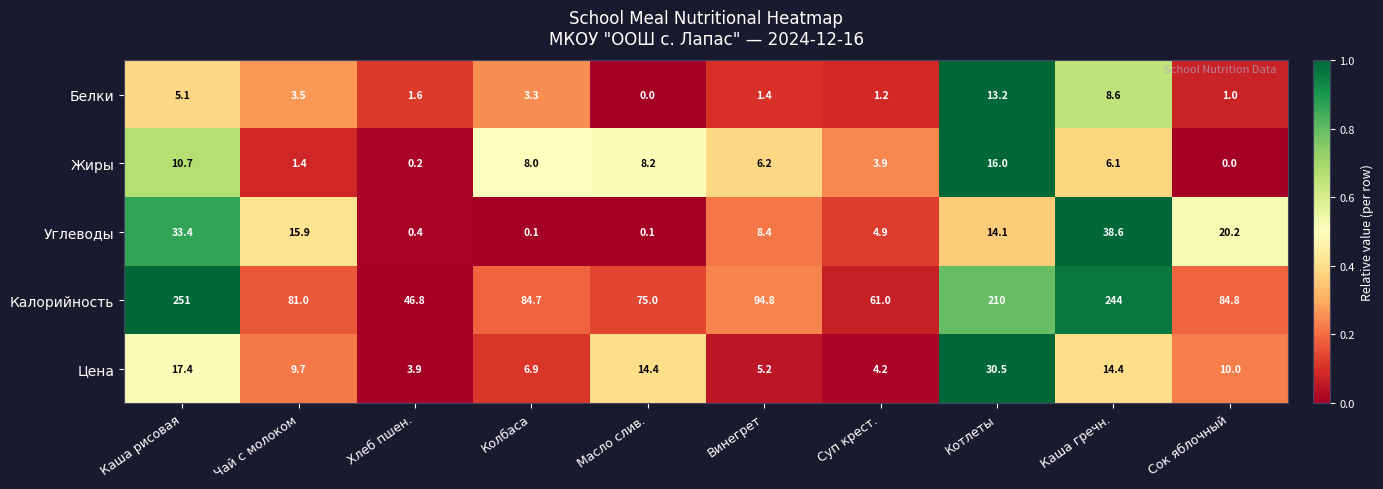

Which series has the largest total across all categories?

Калорийность